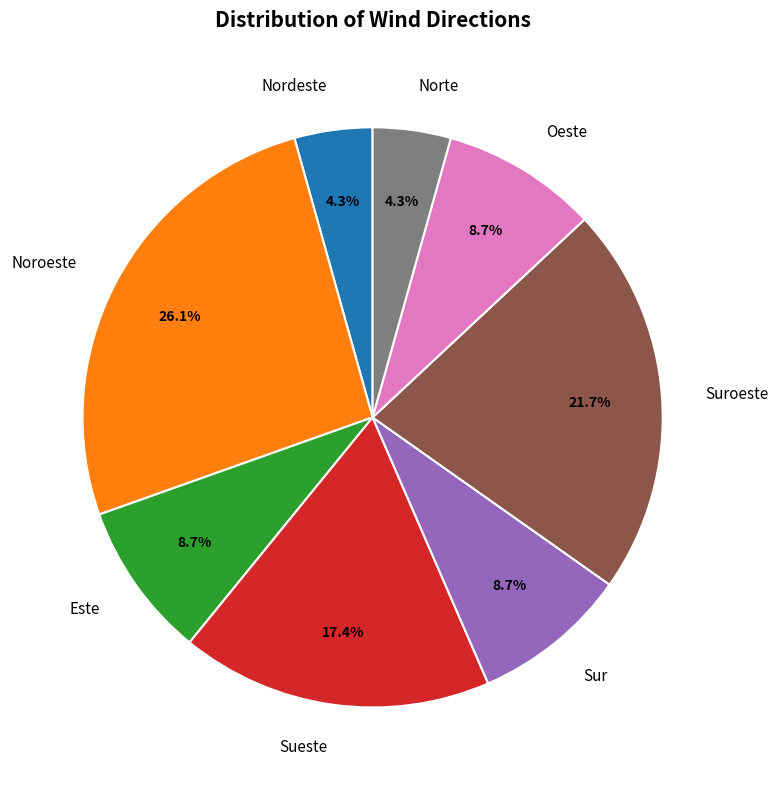

To the nearest percent, what portion does Oeste represent?

9%